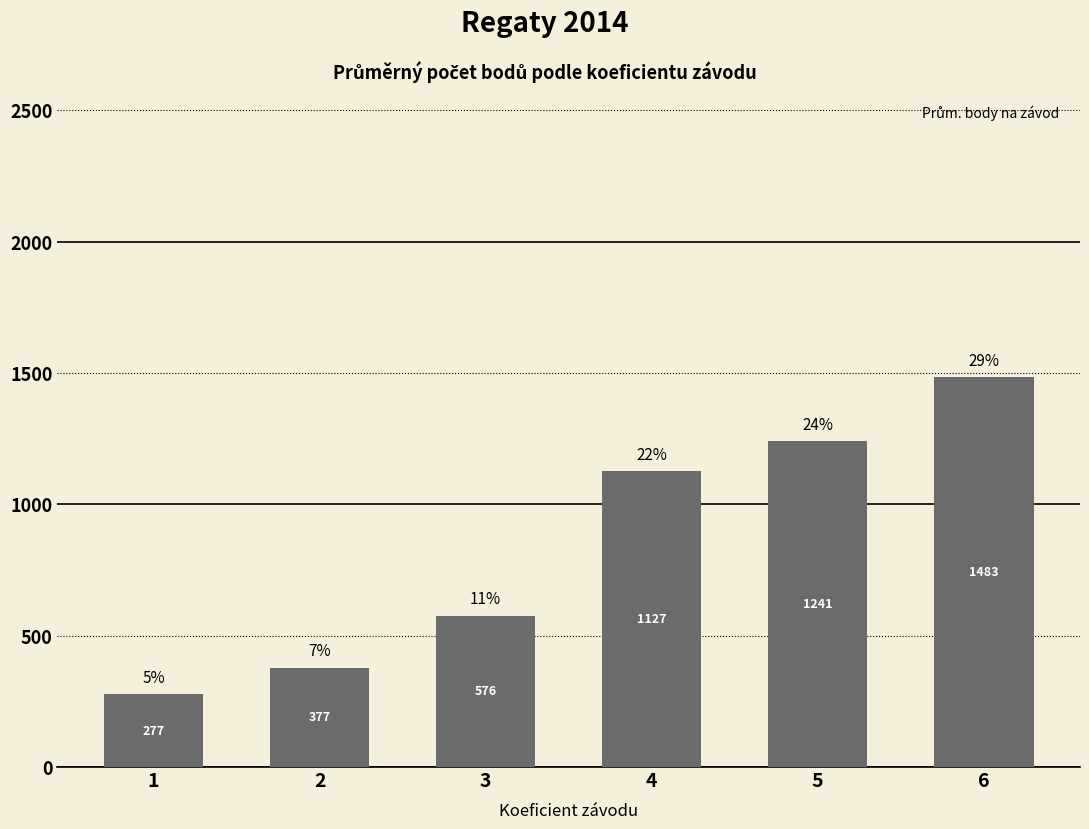

What is the difference between the second highest and minimum values?

964.0